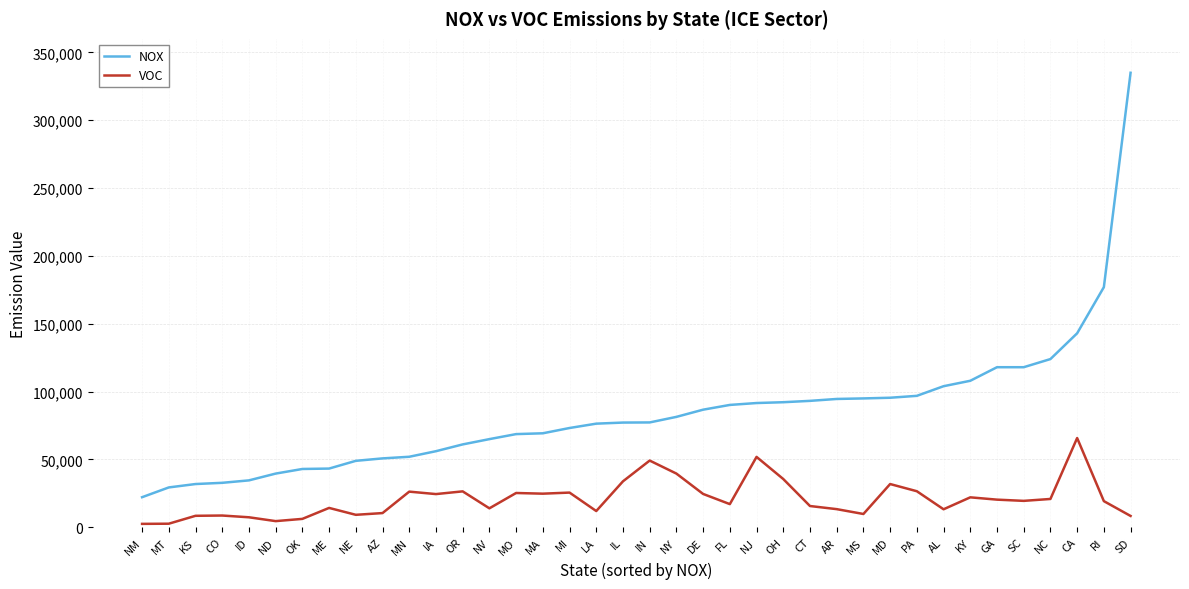

List the series in order of their overall mean, lowest first.

VOC, NOX